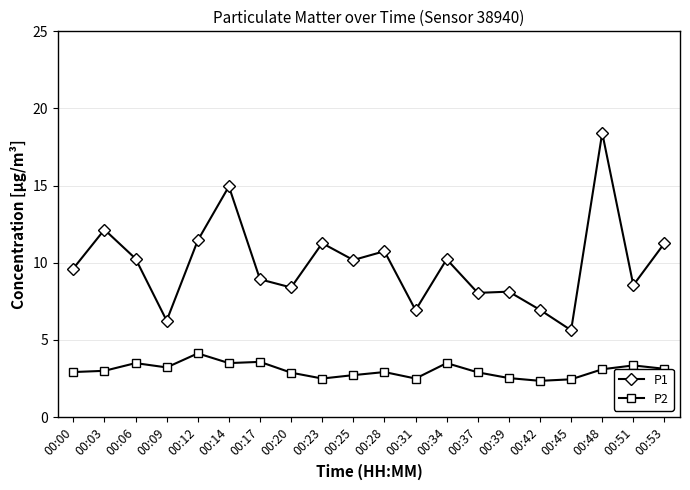

At 00:51, list the series in order from smallest to largest.

P2, P1